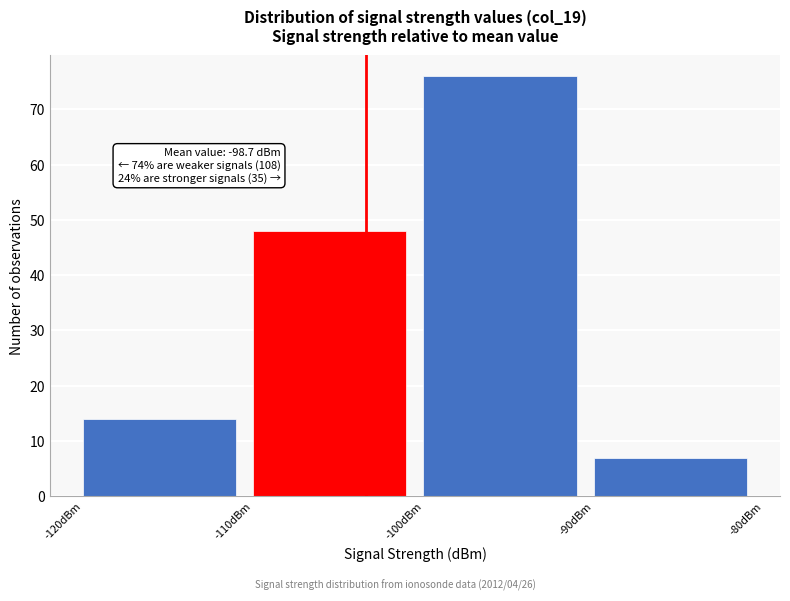

Over which range of the x-axis is the bar tallest?

-100 to -90